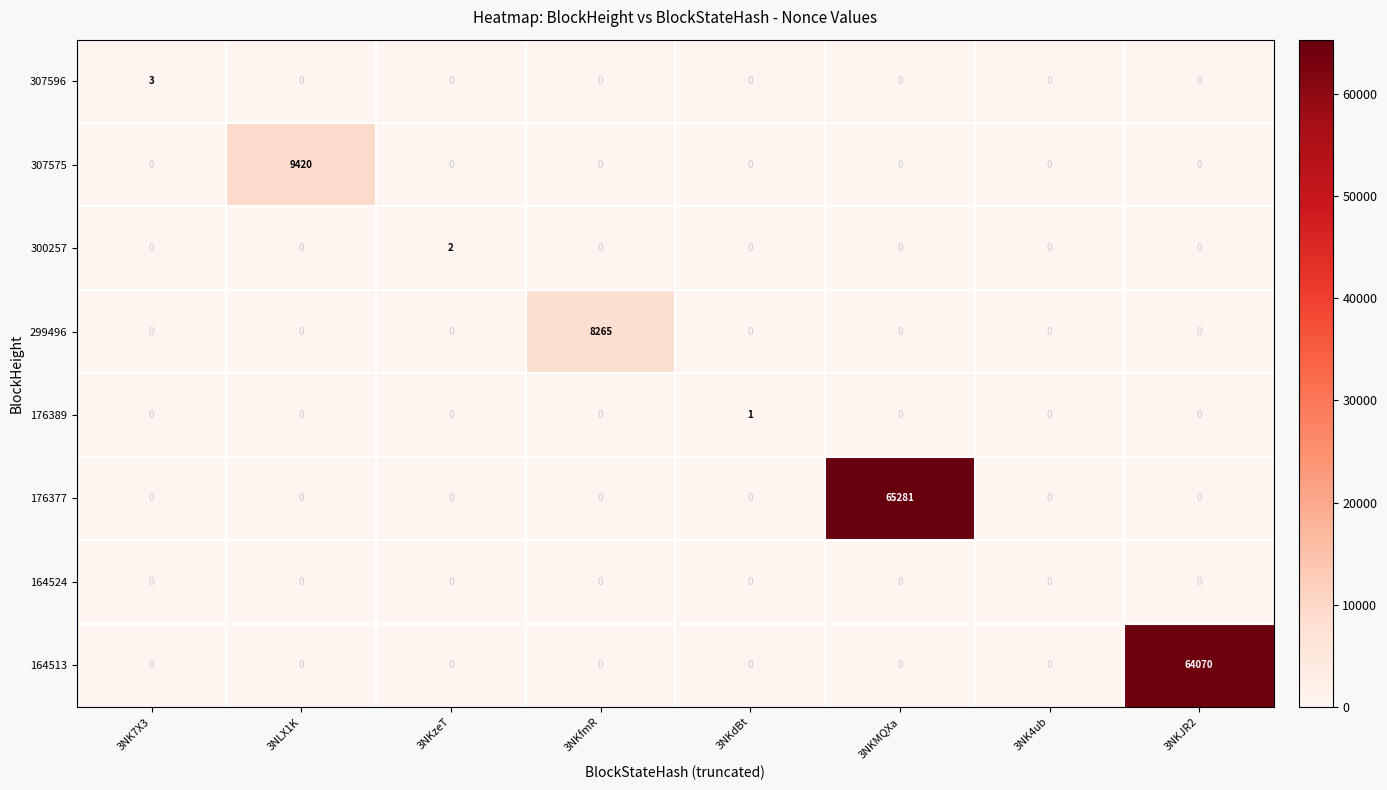

How many 307596 values are between 0 and 1?

7